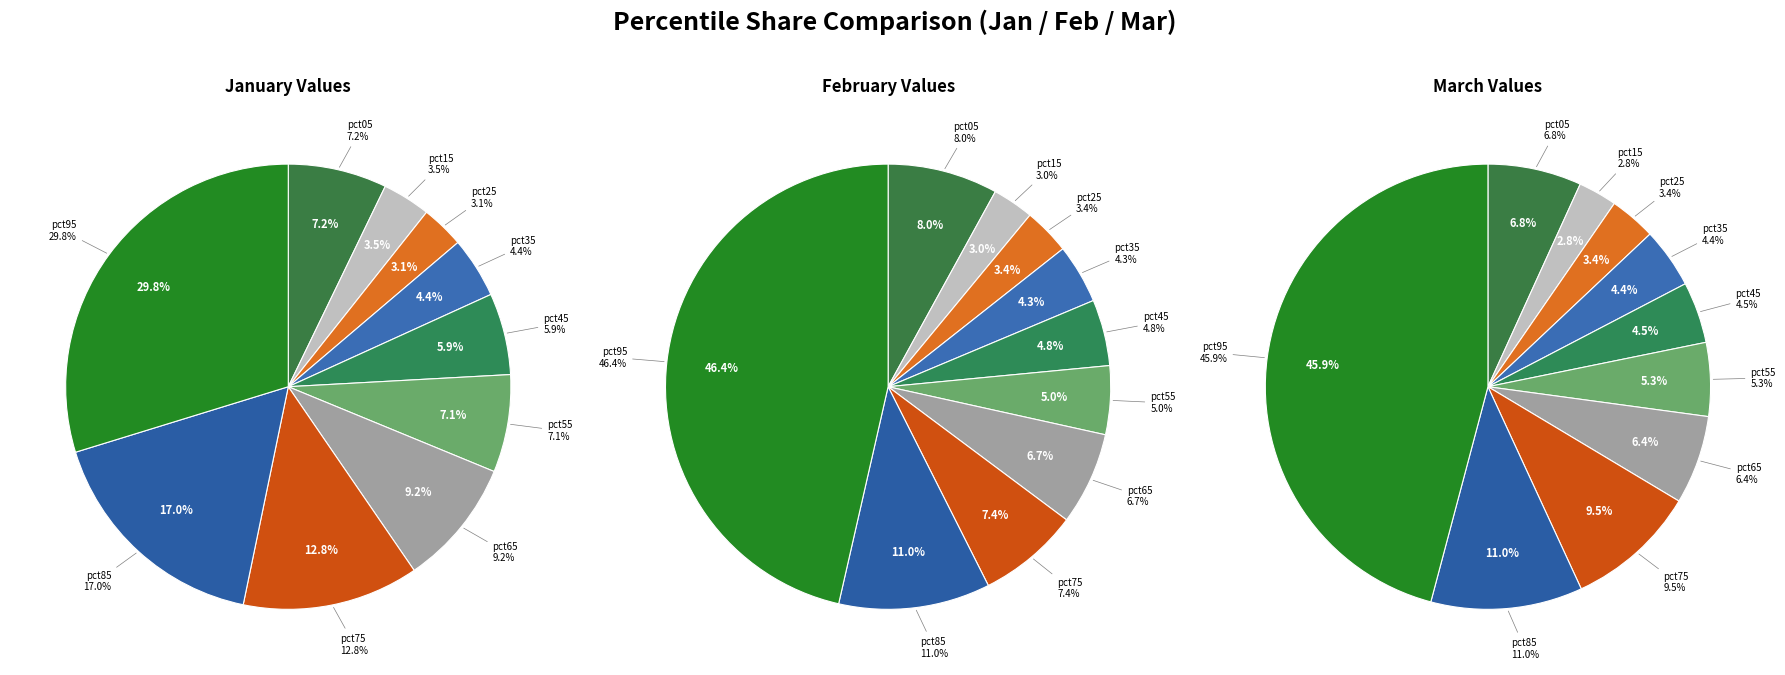

Is 3 the majority of the pie?

No